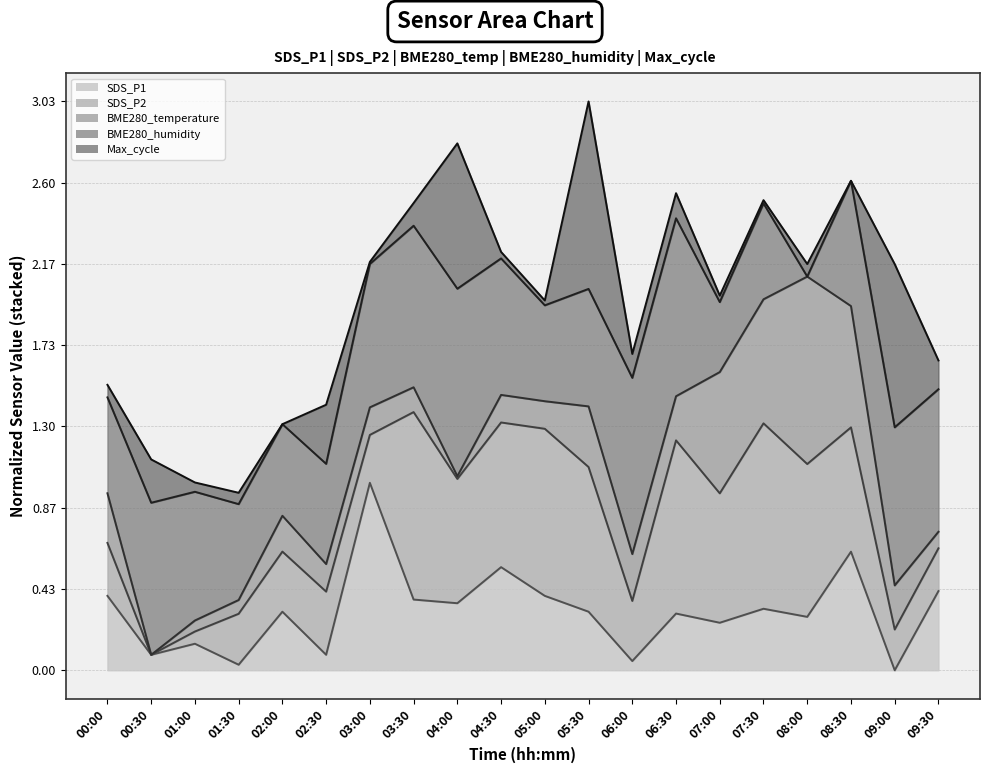

Is it true that BME280_temperature (line) equals 1.4 at 05:00?

True